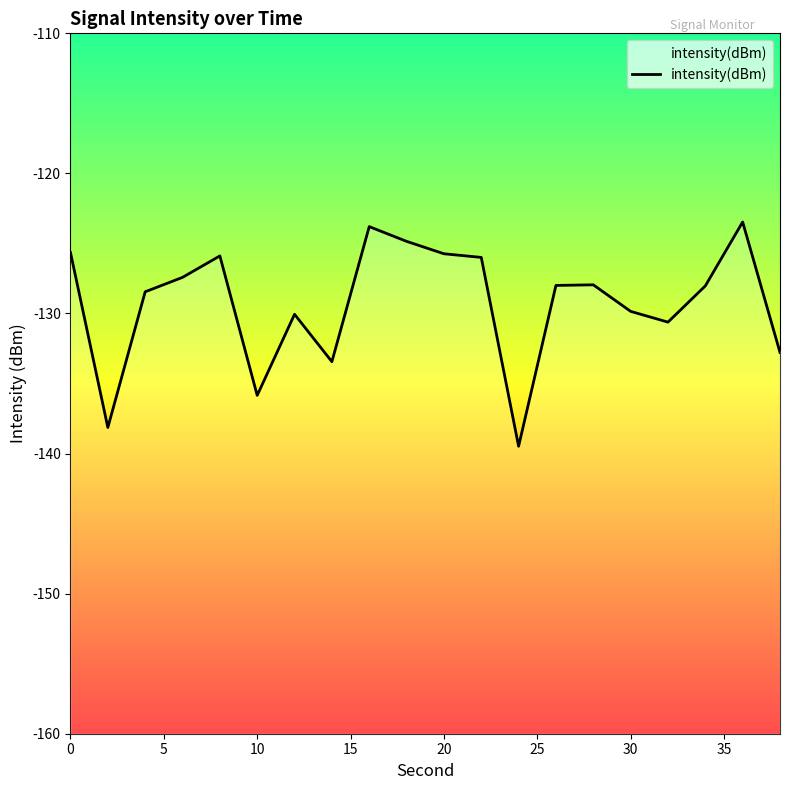

Does the chart display data point markers on the line(s)?

No